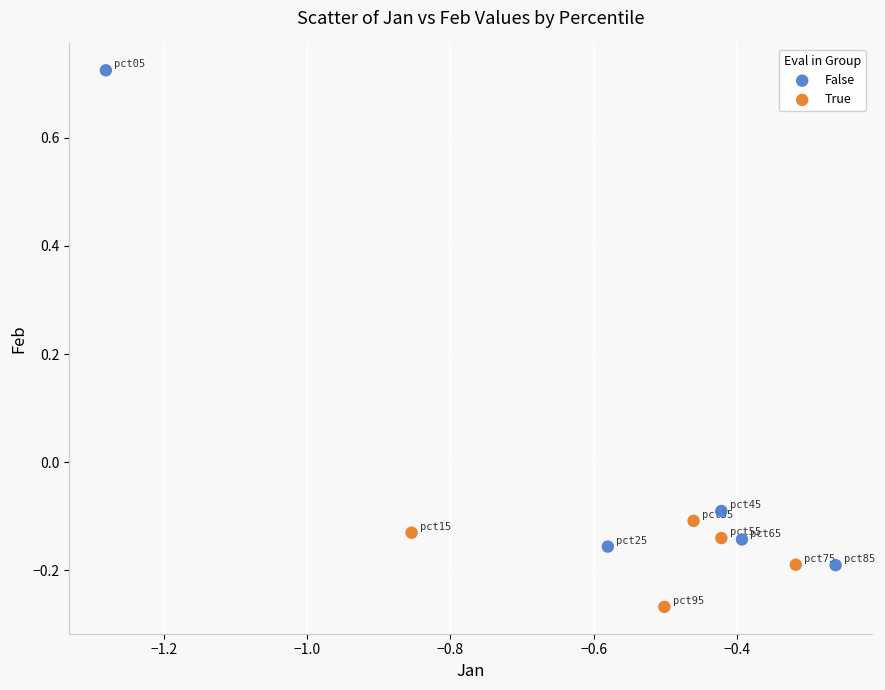

What are all the series names shown in the legend?

False, True